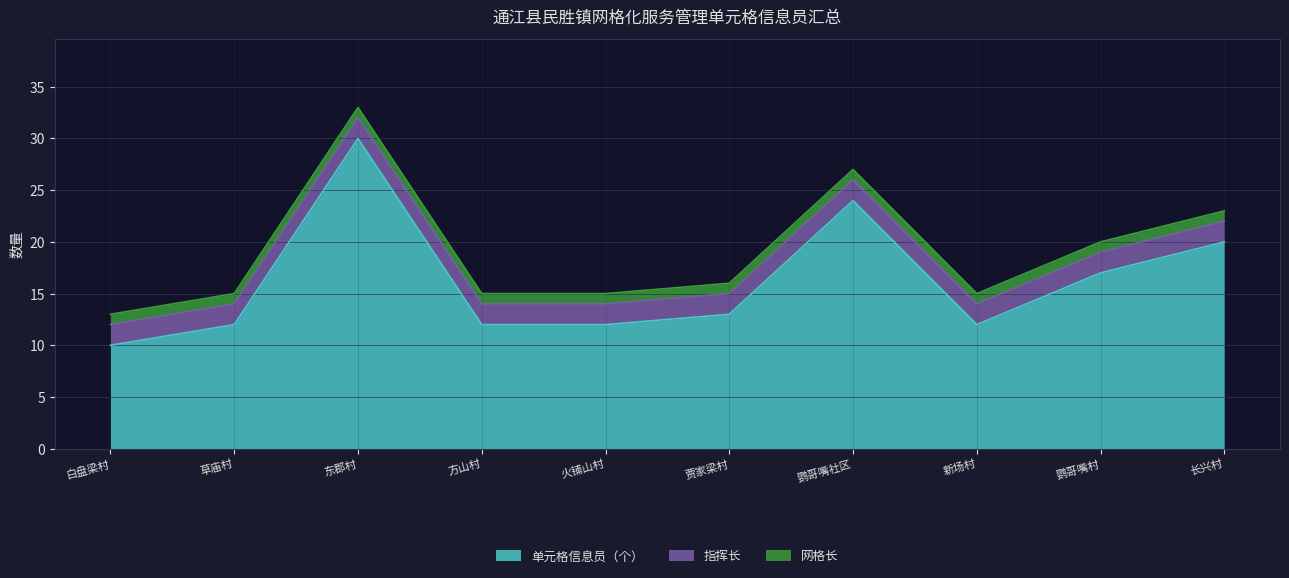

Which series has the largest total across all categories?

单元格信息员（个）